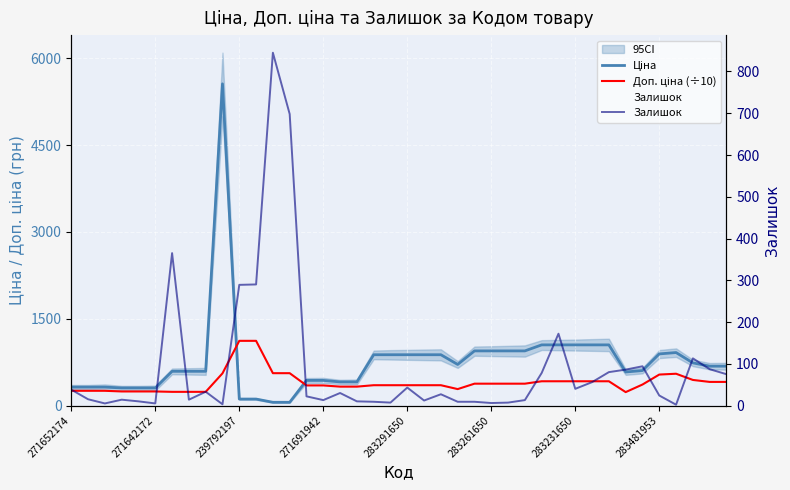

What is the average value of the Доп. ціна (÷10) series?

401.2